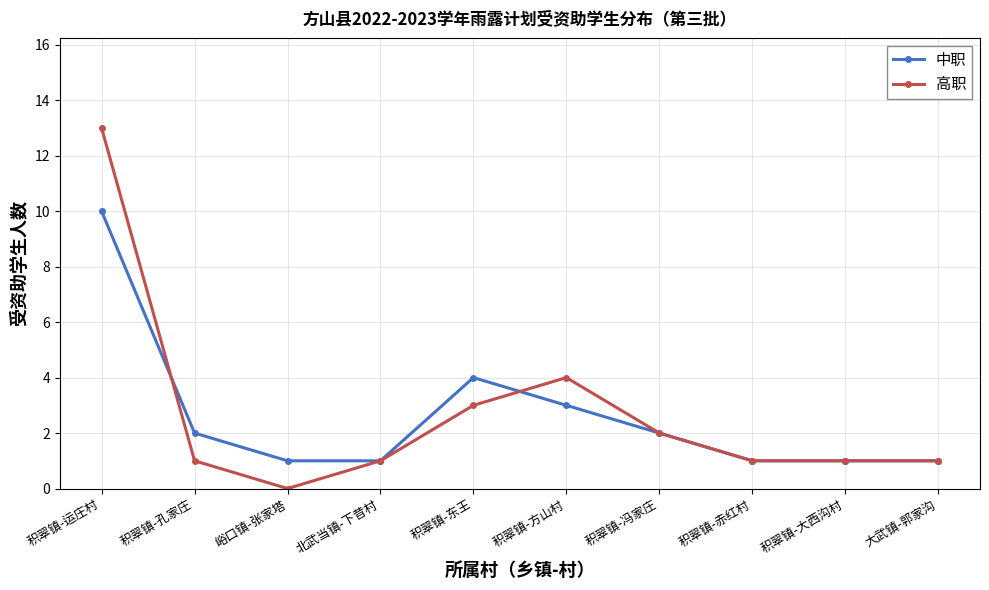

What value does the 中职 series have at 积翠镇-赤红村?

1